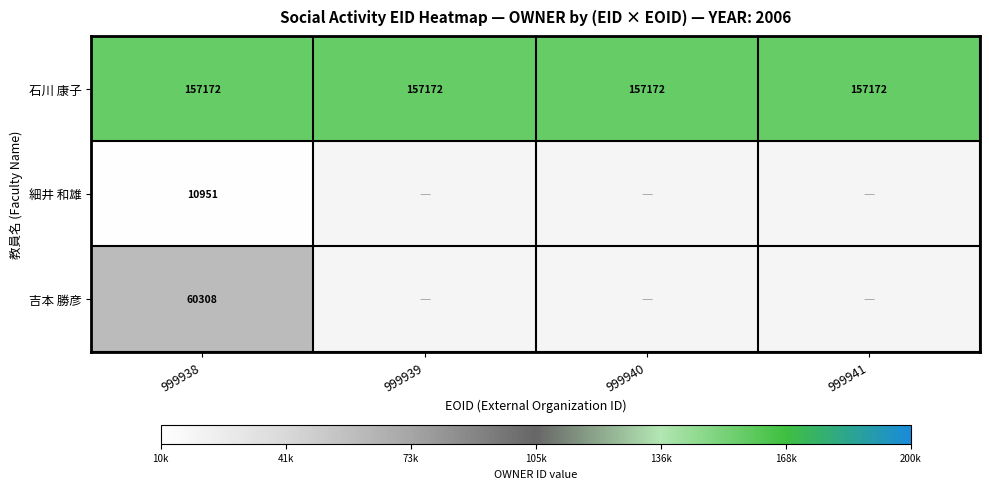

True or false: 吉本 勝彦 has a value of 60308 at 999938.

True